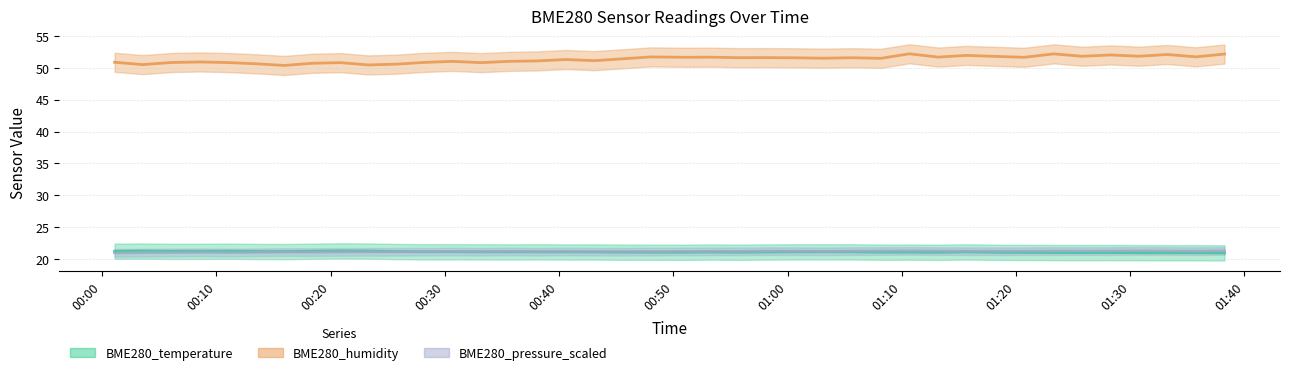

Which series has the largest range (max minus min)?

BME280_humidity